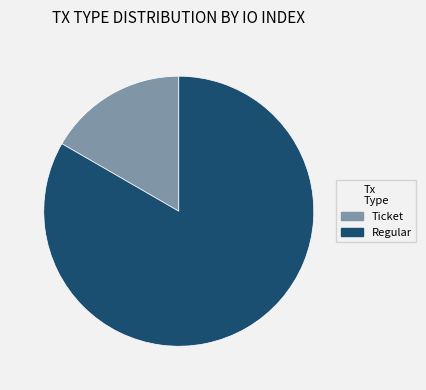

Do Ticket and Regular together represent more than half of the pie?

Yes